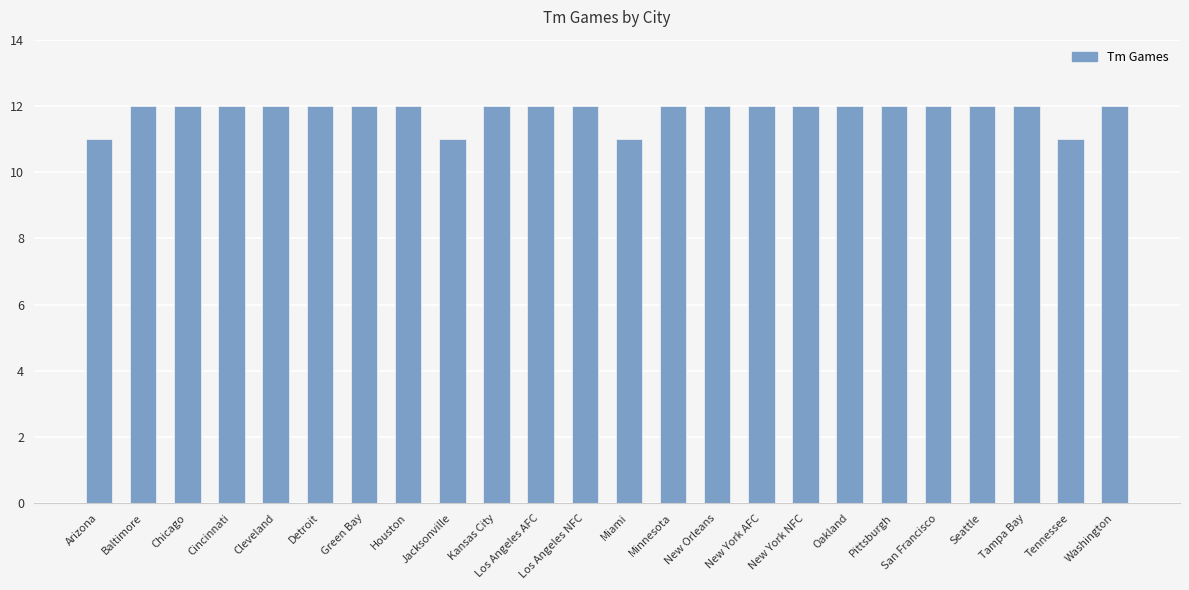

Approximately how many times larger is the value at Tampa Bay compared to Baltimore?

1.0